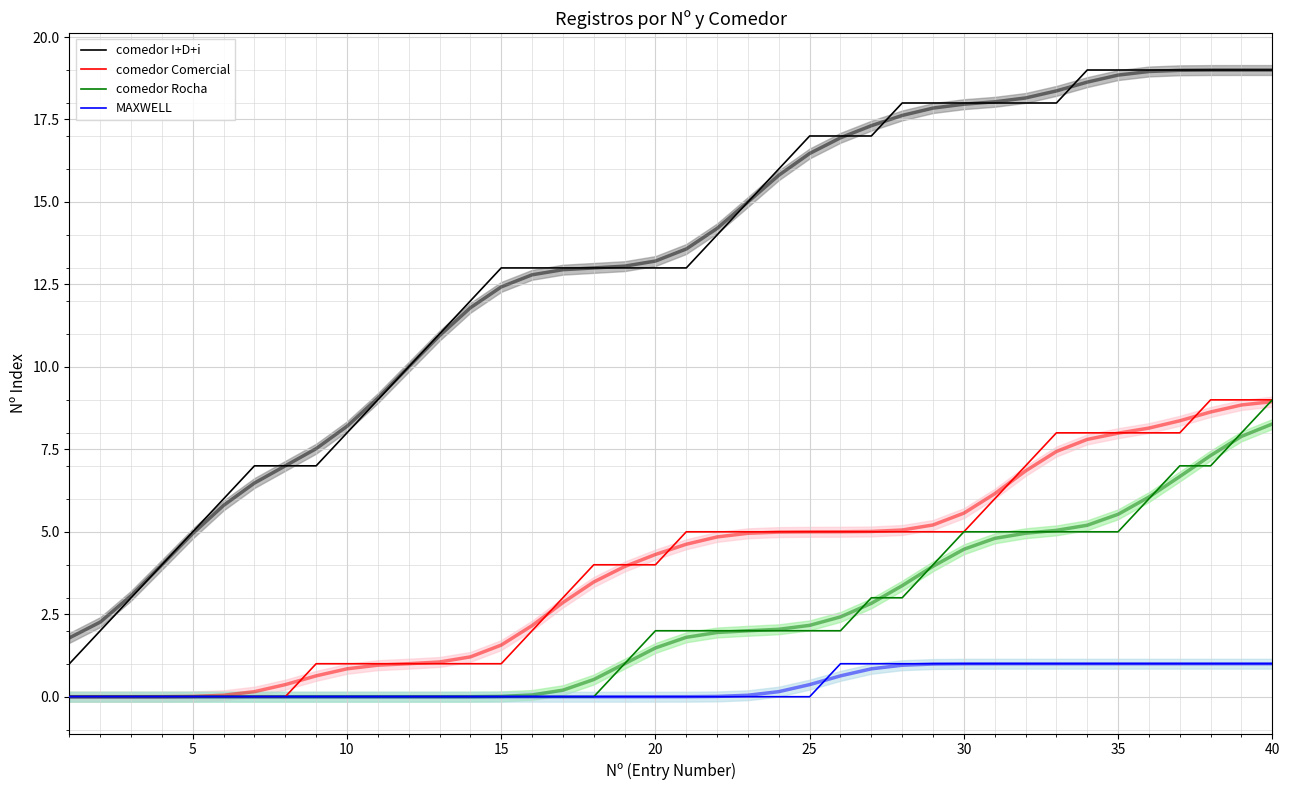

What are all the series names shown in the legend?

comedor I+D+i, comedor Comercial, comedor Rocha, MAXWELL